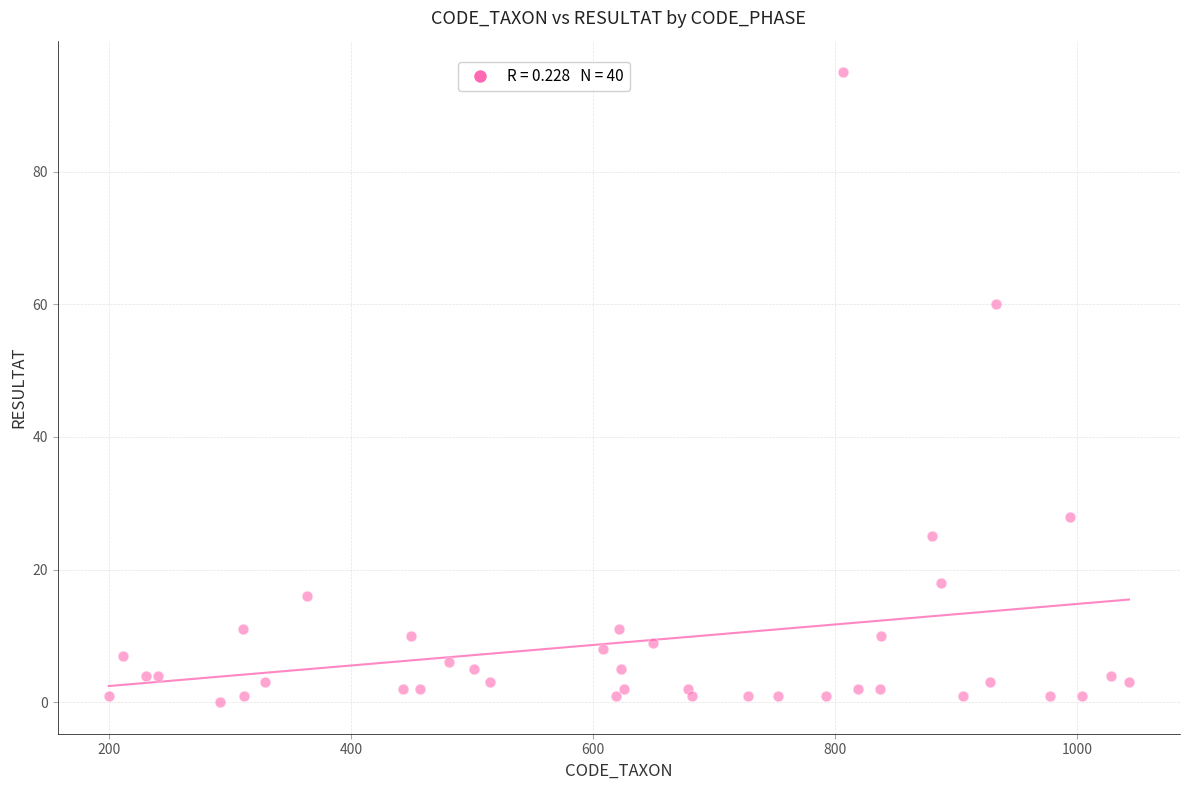

What Y value in the scatter plot is closest to 47?

60